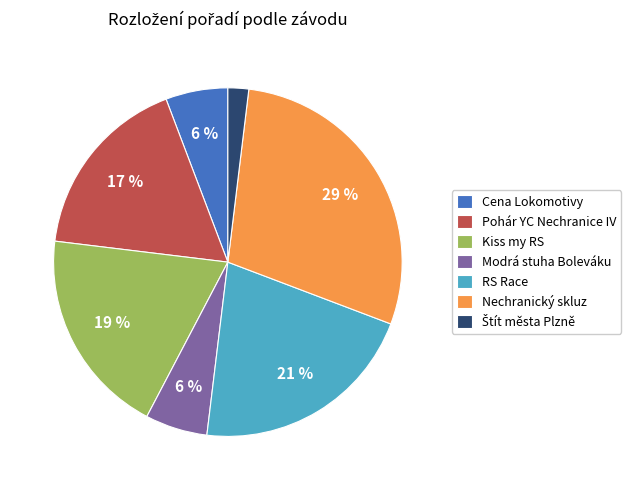

Which category has the biggest portion of the pie?

Nechranický skluz